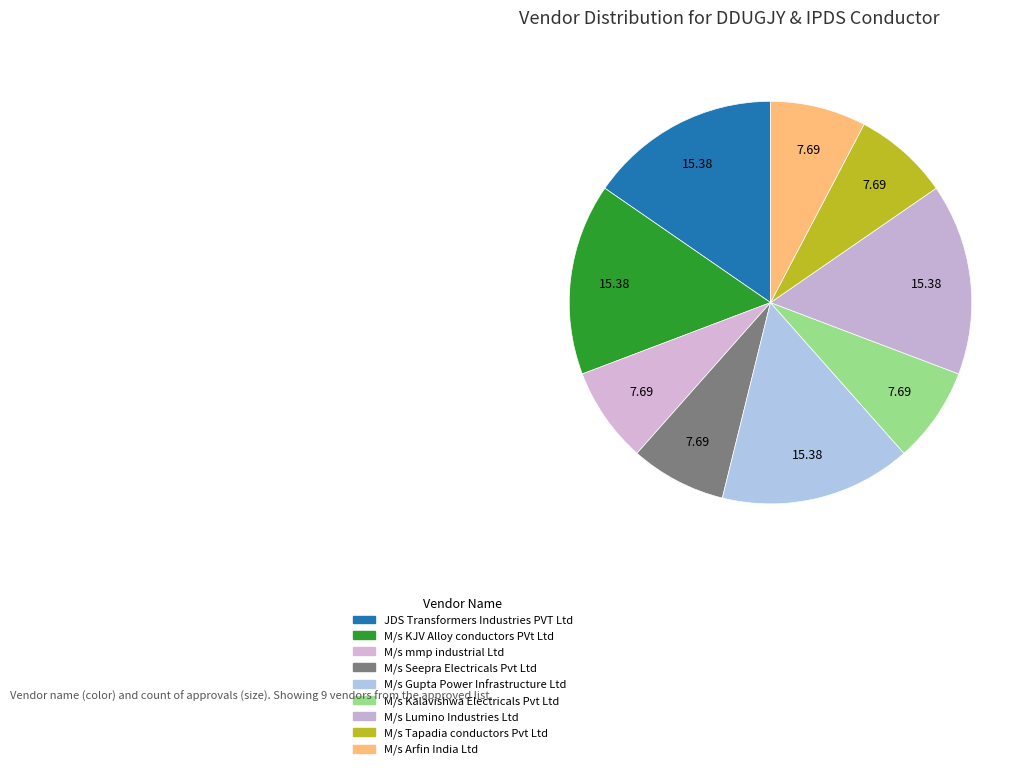

To the nearest percent, what is the combined percentage of M/s Seepra Electricals Pvt Ltd and M/s KJV Alloy conductors PVt Ltd?

23%